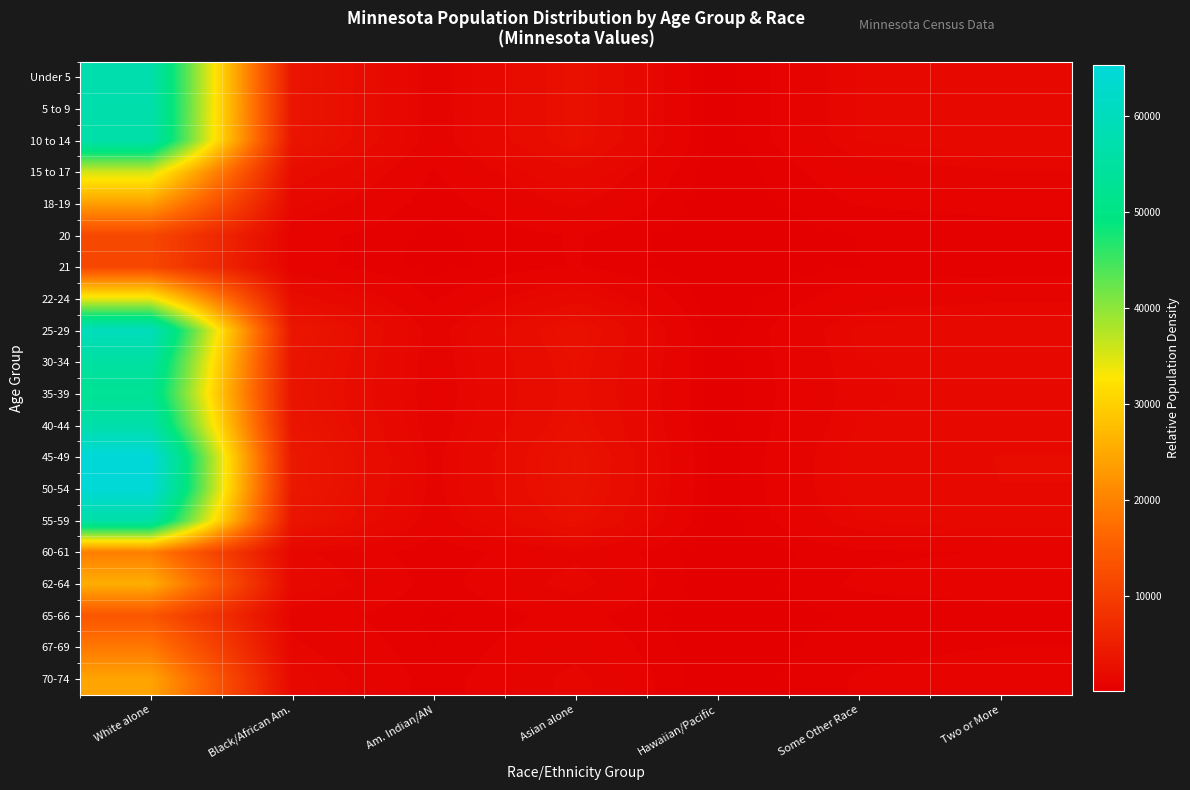

Reading right to left, what are all the values shown in this chart?

Under 5: Two or More=1581.5	Some Other Race=1301.6	Hawaiian/Pacific=27.2	Asian alone=2707.3	Am. Indian/AN=769.8	Black/African Am.=3467.8	White alone=57171.3
5 to 9: Two or More=1581.6	Some Other Race=1301.7	Hawaiian/Pacific=27.2	Asian alone=2707.6	Am. Indian/AN=769.9	Black/African Am.=3468.1	White alone=57176.5
10 to 14: Two or More=1567.4	Some Other Race=1290.1	Hawaiian/Pacific=27.0	Asian alone=2683.2	Am. Indian/AN=763.0	Black/African Am.=3436.9	White alone=56662.8
15 to 17: Two or More=981.7	Some Other Race=808.0	Hawaiian/Pacific=16.9	Asian alone=1680.6	Am. Indian/AN=477.9	Black/African Am.=2152.6	White alone=35489.4
18-19: Two or More=654.6	Some Other Race=538.8	Hawaiian/Pacific=11.3	Asian alone=1120.6	Am. Indian/AN=318.6	Black/African Am.=1435.4	White alone=23664.0
20: Two or More=323.6	Some Other Race=266.3	Hawaiian/Pacific=5.6	Asian alone=553.9	Am. Indian/AN=157.5	Black/African Am.=709.5	White alone=11696.6
21: Two or More=314.0	Some Other Race=258.5	Hawaiian/Pacific=5.4	Asian alone=537.6	Am. Indian/AN=152.9	Black/African Am.=688.6	White alone=11352.8
22-24: Two or More=944.5	Some Other Race=777.4	Hawaiian/Pacific=16.3	Asian alone=1616.9	Am. Indian/AN=459.8	Black/African Am.=2071.1	White alone=34145.6
25-29: Two or More=1657.9	Some Other Race=1364.5	Hawaiian/Pacific=28.6	Asian alone=2838.2	Am. Indian/AN=807.0	Black/African Am.=3635.4	White alone=59934.5
30-34: Two or More=1525.4	Some Other Race=1255.5	Hawaiian/Pacific=26.3	Asian alone=2611.3	Am. Indian/AN=742.5	Black/African Am.=3344.8	White alone=55144.4
35-39: Two or More=1460.0	Some Other Race=1201.6	Hawaiian/Pacific=25.2	Asian alone=2499.3	Am. Indian/AN=710.7	Black/African Am.=3201.4	White alone=52778.8
40-44: Two or More=1569.9	Some Other Race=1292.1	Hawaiian/Pacific=27.0	Asian alone=2687.5	Am. Indian/AN=764.2	Black/African Am.=3442.4	White alone=56753.2
45-49: Two or More=1807.0	Some Other Race=1487.3	Hawaiian/Pacific=31.1	Asian alone=3093.4	Am. Indian/AN=879.6	Black/African Am.=3962.3	White alone=65324.6
50-54: Two or More=1787.0	Some Other Race=1470.8	Hawaiian/Pacific=30.8	Asian alone=3059.1	Am. Indian/AN=869.8	Black/African Am.=3918.4	White alone=64599.7
55-59: Two or More=1555.2	Some Other Race=1280.0	Hawaiian/Pacific=26.8	Asian alone=2662.3	Am. Indian/AN=757.0	Black/African Am.=3410.1	White alone=56220.1
60-61: Two or More=537.2	Some Other Race=442.1	Hawaiian/Pacific=9.3	Asian alone=919.6	Am. Indian/AN=261.5	Black/African Am.=1178.0	White alone=19420.5
62-64: Two or More=707.4	Some Other Race=582.2	Hawaiian/Pacific=12.2	Asian alone=1211.0	Am. Indian/AN=344.3	Black/African Am.=1551.1	White alone=25572.3
65-66: Two or More=383.3	Some Other Race=315.5	Hawaiian/Pacific=6.6	Asian alone=656.1	Am. Indian/AN=186.6	Black/African Am.=840.4	White alone=13855.7
67-69: Two or More=517.9	Some Other Race=426.2	Hawaiian/Pacific=8.9	Asian alone=886.5	Am. Indian/AN=252.1	Black/African Am.=1135.5	White alone=18721.1
70-74: Two or More=675.5	Some Other Race=556.0	Hawaiian/Pacific=11.6	Asian alone=1156.5	Am. Indian/AN=328.8	Black/African Am.=1481.3	White alone=24421.3